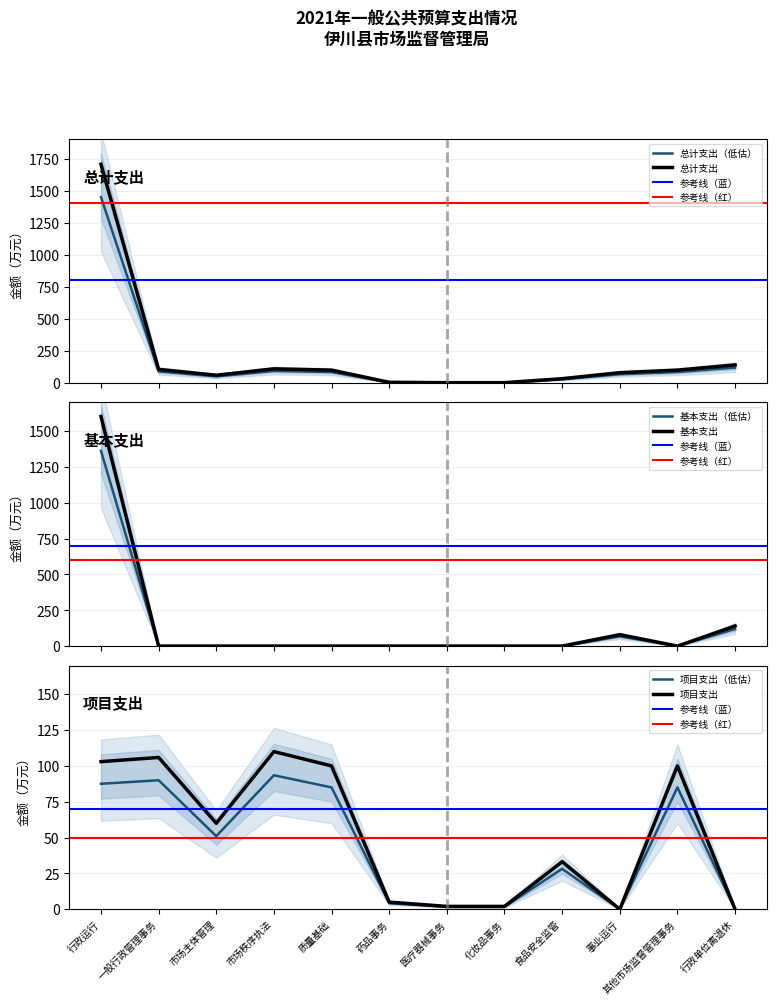

What is the maximum value for 总计支出（低估）?

1449.5